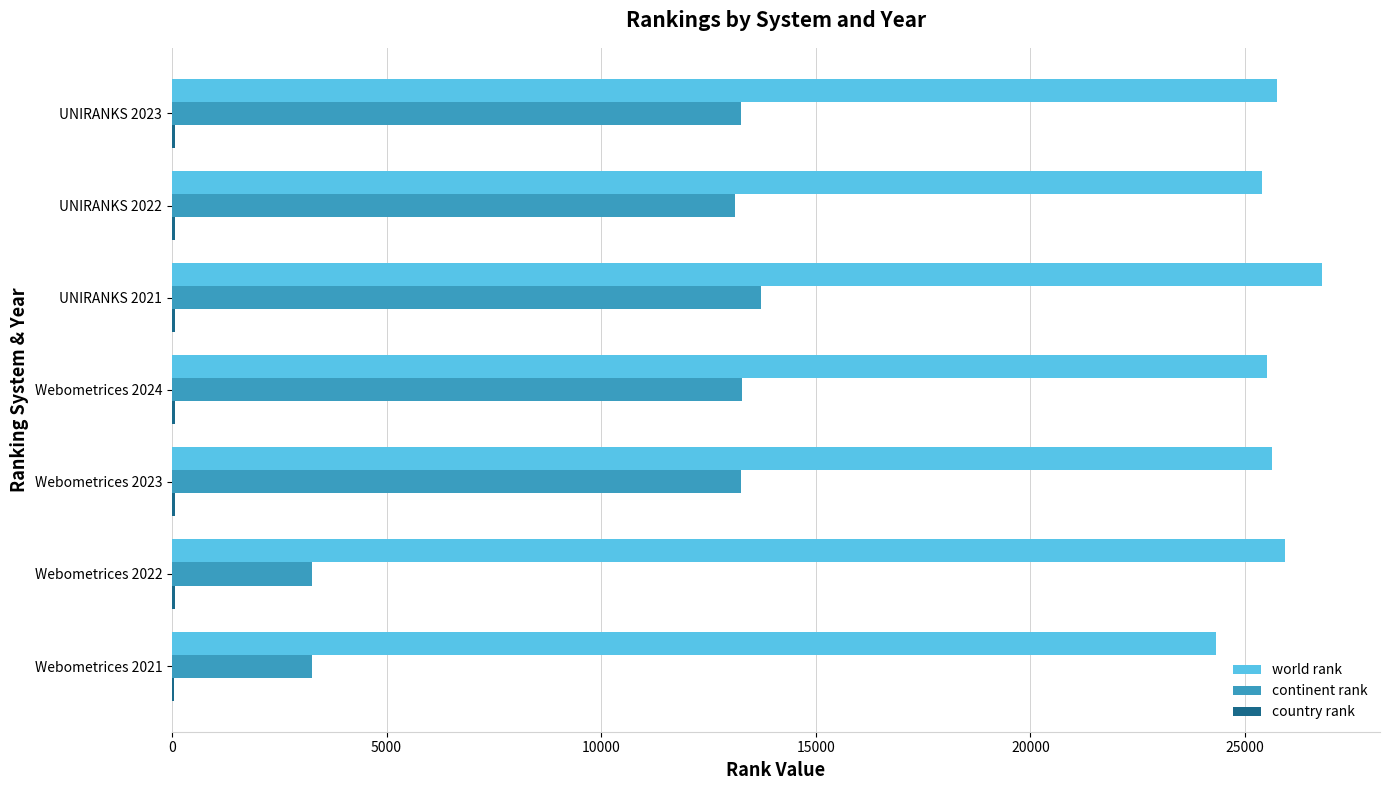

What is the maximum value shown in the chart?

26802